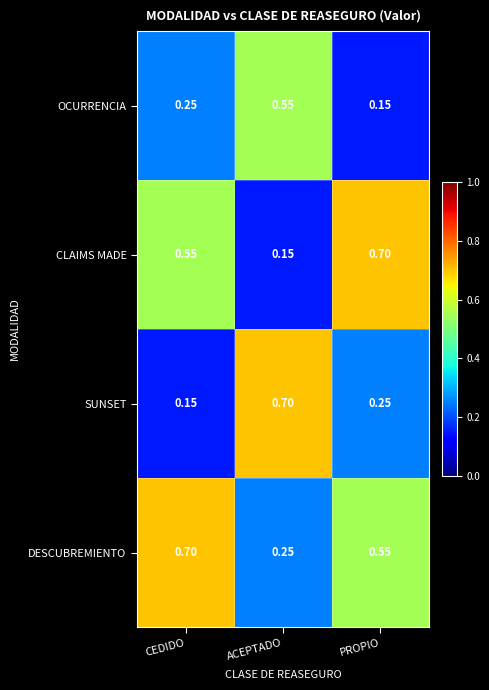

At PROPIO, list the series in order from largest to smallest.

CLAIMS MADE, DESCUBREMIENTO, SUNSET, OCURRENCIA